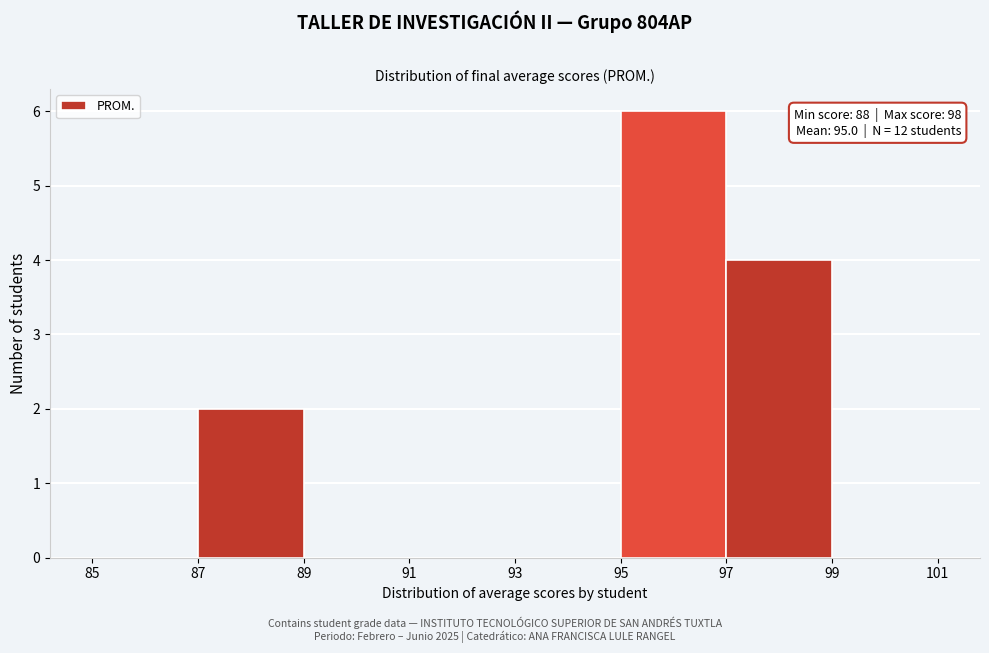

Which range on the x-axis has the tallest bar?

95 to 97